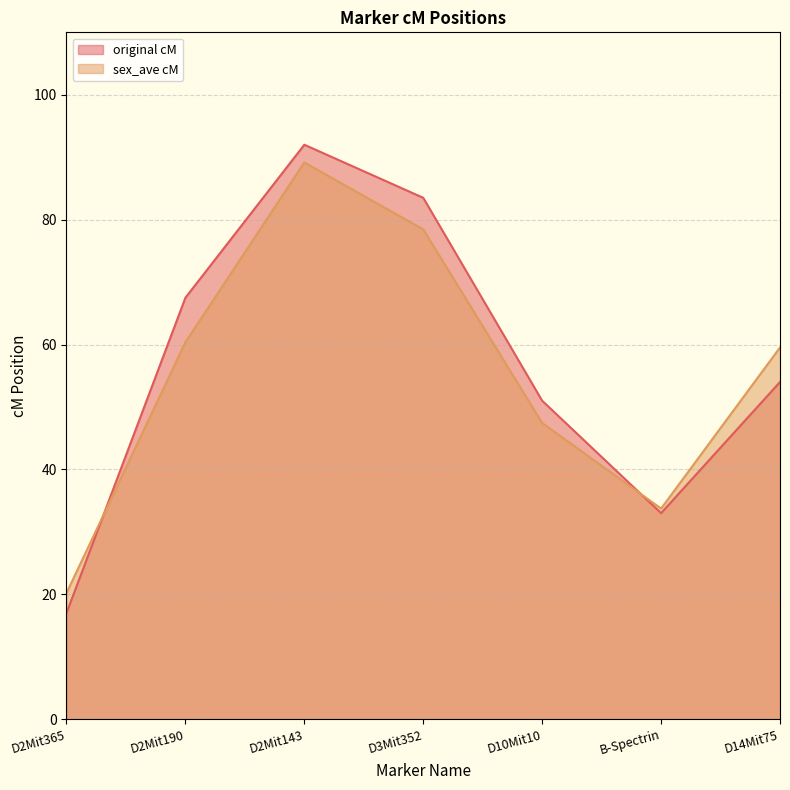

What are all the series names shown in the legend?

original cM, sex_ave cM